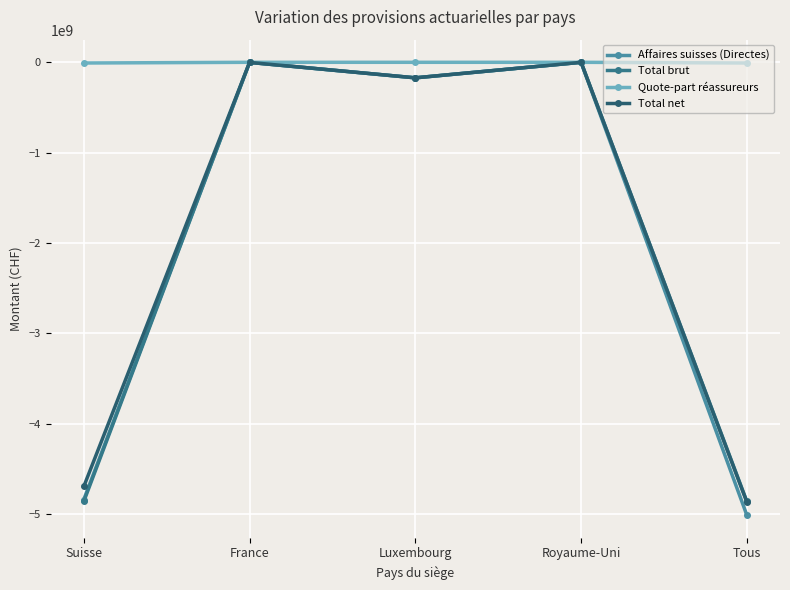

What is the sum of the Total brut values at Royaume-Uni and Luxembourg?

-171932073